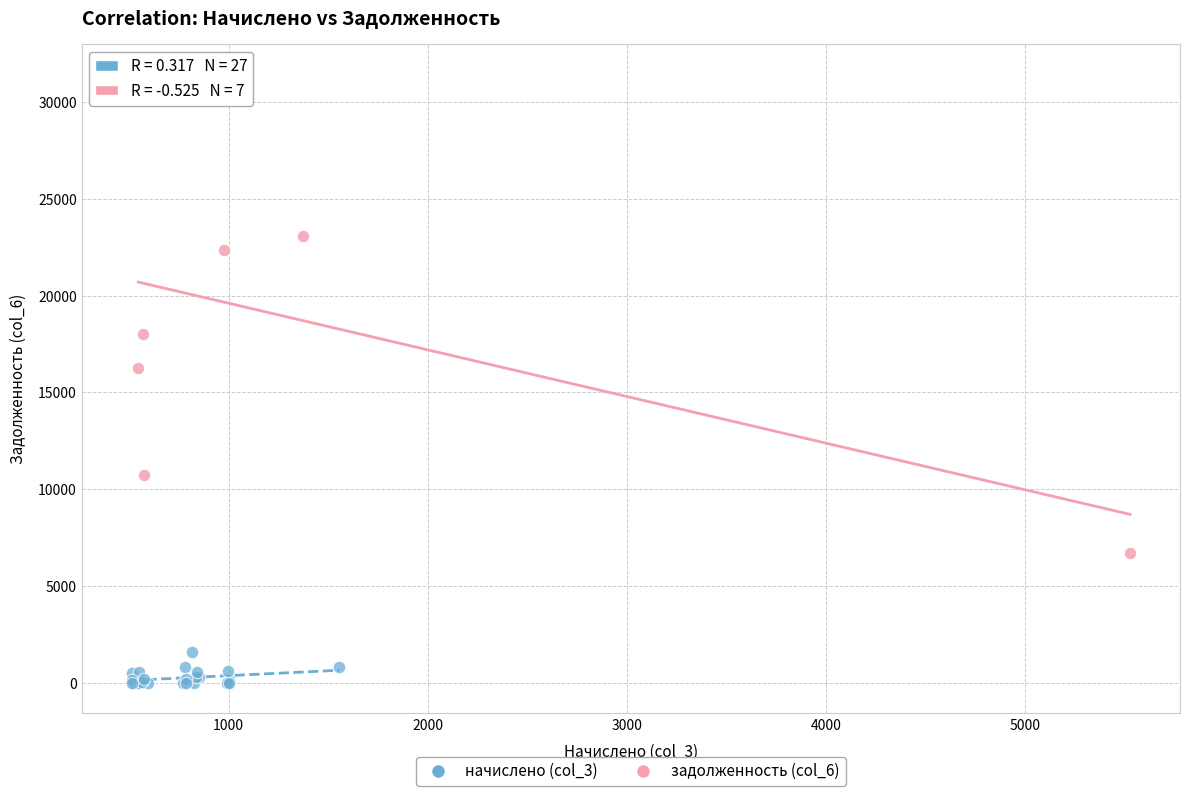

Which series contains the highest Y value?

задолженность (col_6)